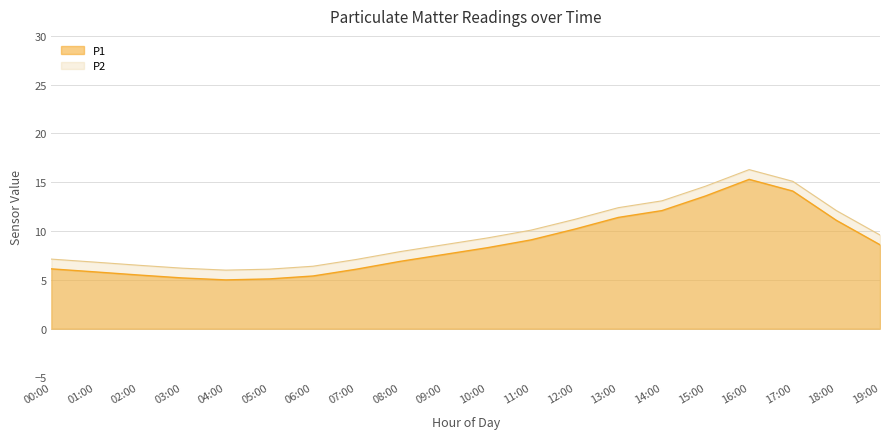

What is the sum of the P1 values at 16:00 and 07:00?

21.4